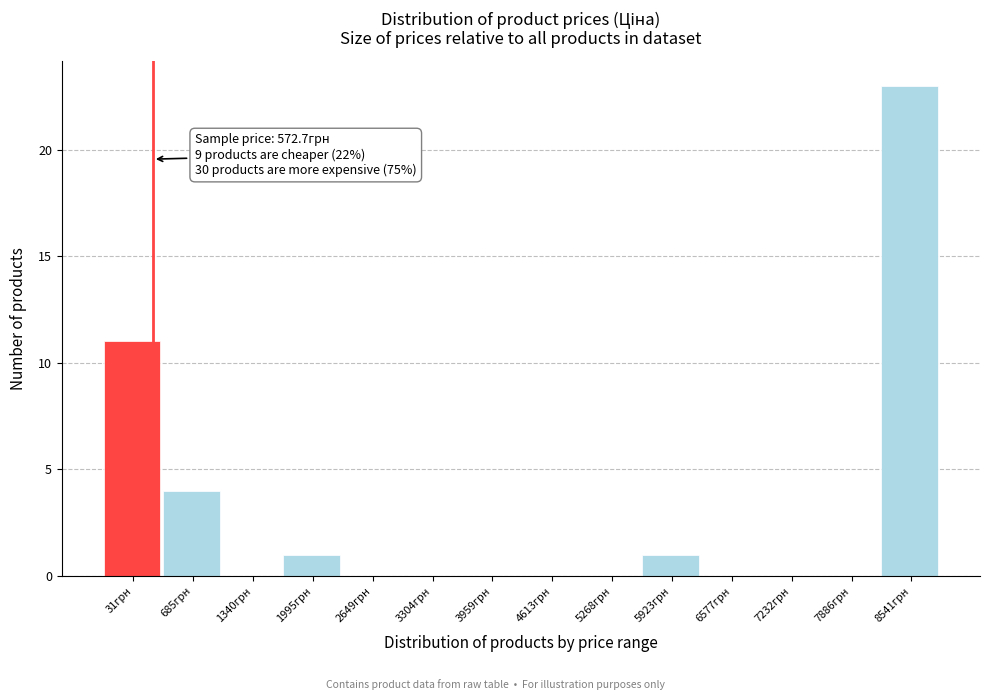

Reading left to right, extract all data points from this chart.

31грн=11	685грн=4	1340грн=0	1995грн=1	2649грн=0	3304грн=0	3959грн=0	4613грн=0	5268грн=0	5923грн=1	6577грн=0	7232грн=0	7886грн=0	8541грн=23